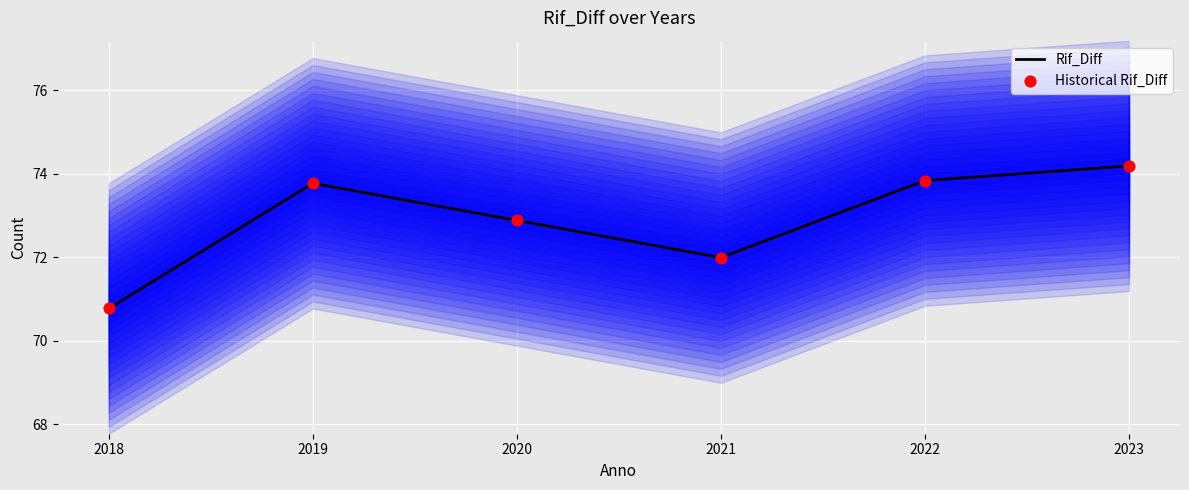

Is the value of Rif_Diff at 2021 greater than the value of Historical Rif_Diff at 2022?

No